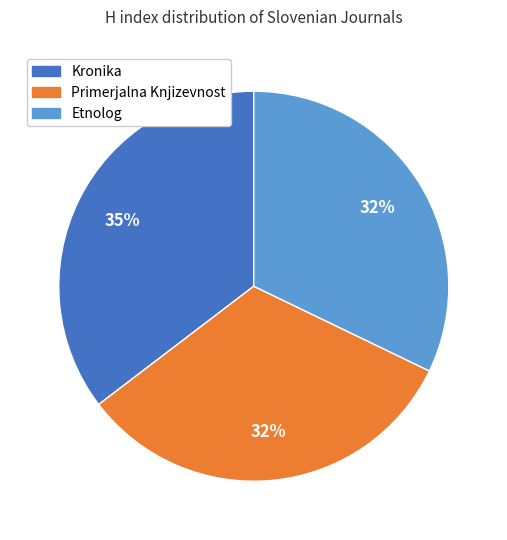

True or false: Etnolog accounts for 25% of the total.

False